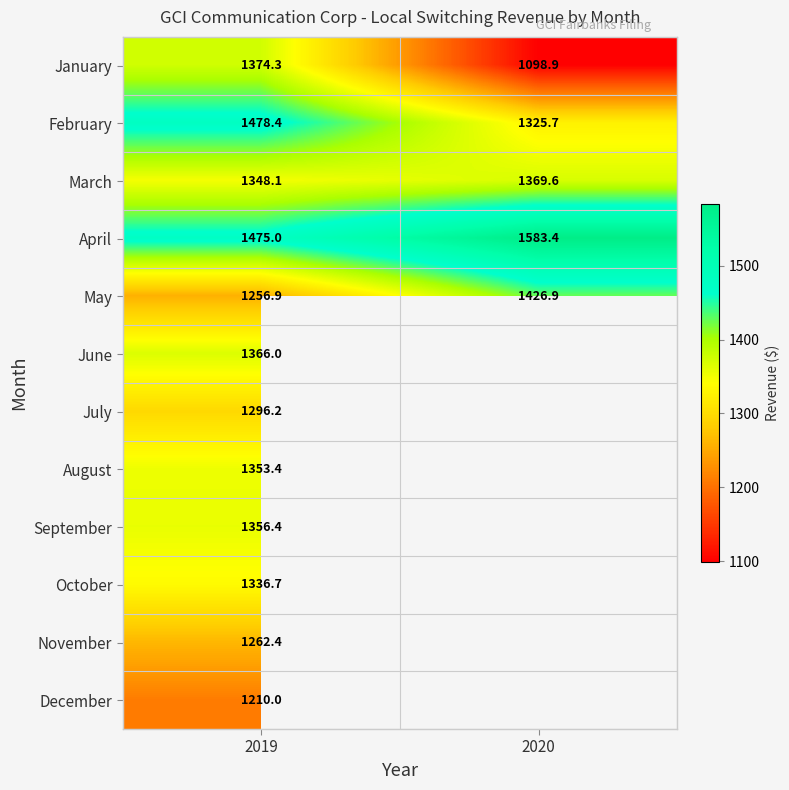

Which label corresponds to the smallest value in the chart?

2020